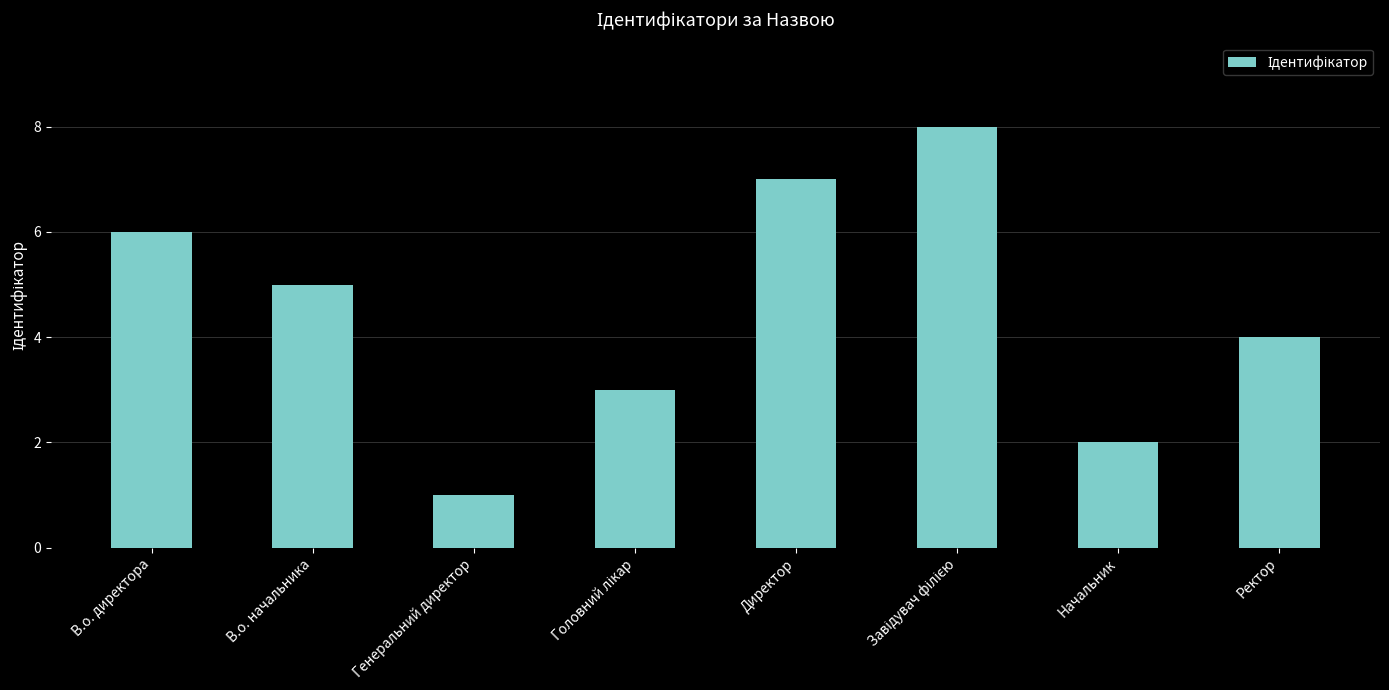

What is the difference between the maximum and second lowest values?

6